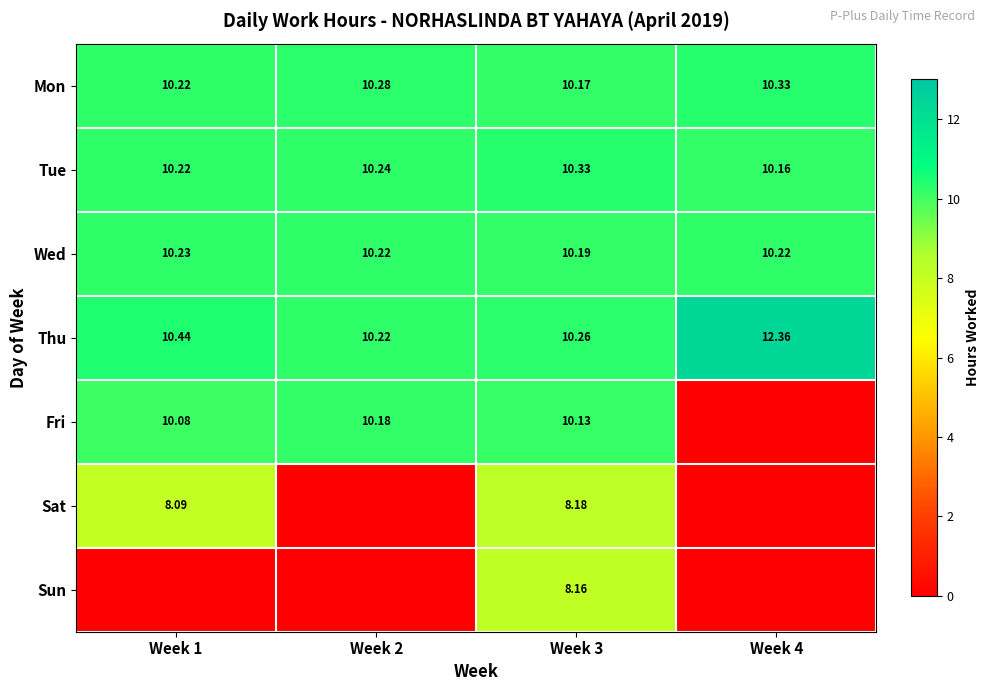

At Week 3, list the series in order from largest to smallest.

Tue, Thu, Wed, Mon, Fri, Sat, Sun